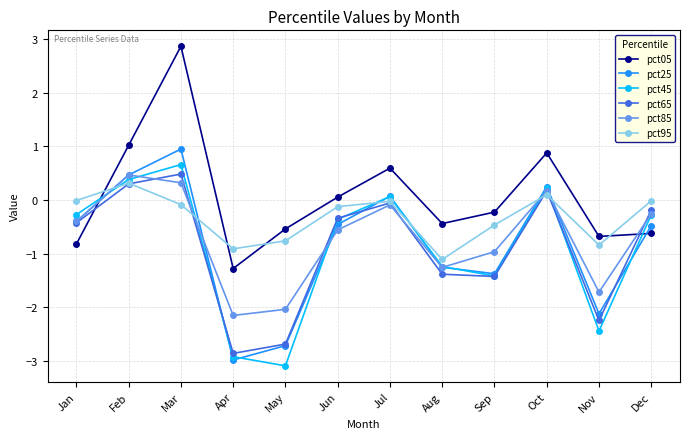

At which category is the sum across all series the highest?

Mar